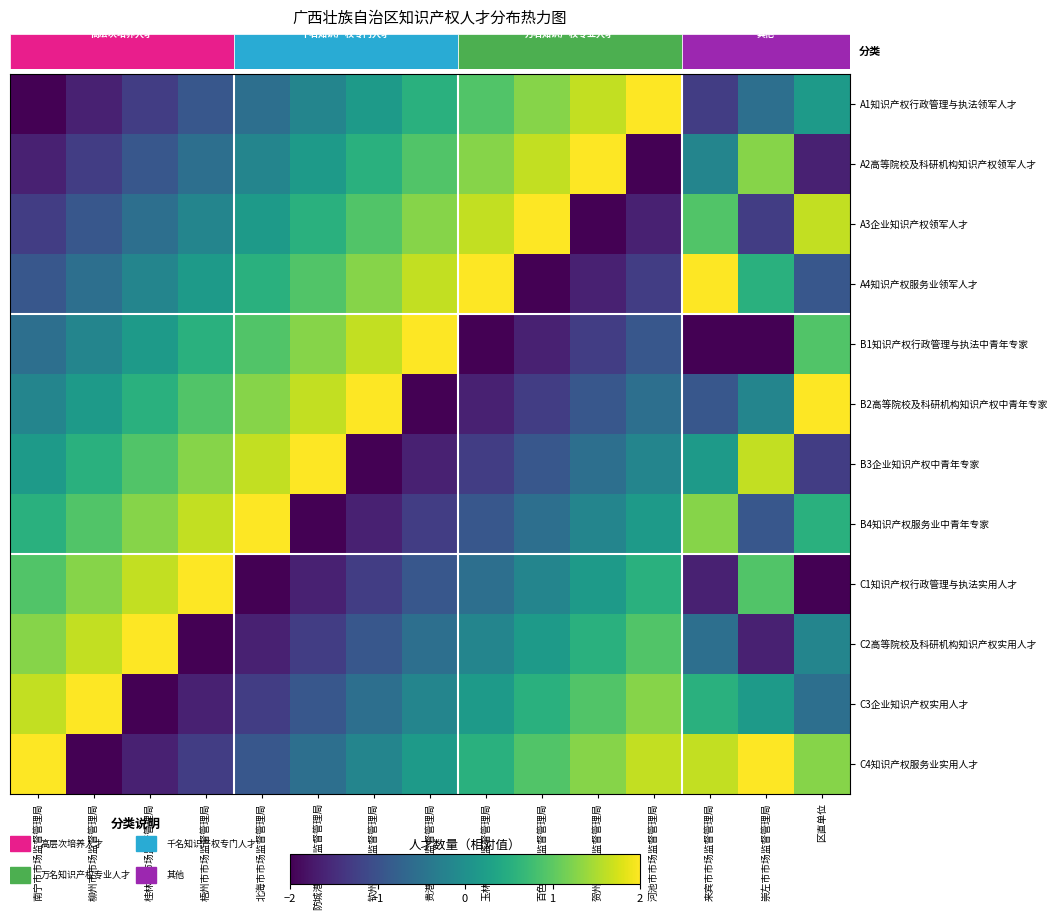

Reading left to right, transcribe all the data shown in this chart.

A1知识产权行政管理与执法领军人才: 南宁市市场监督管理局=-2.0	柳州市市场监督管理局=-1.6	桂林市市场监督管理局=-1.3	梧州市市场监督管理局=-0.9	北海市市场监督管理局=-0.5	防城港市市场监督管理局=-0.2	钦州市市场监督管理局=0.2	贵港市市场监督管理局=0.5	玉林市市场监督管理局=0.9	百色市市场监督管理局=1.3	贺州市市场监督管理局=1.6	河池市市场监督管理局=2.0	来宾市市场监督管理局=-1.3	崇左市市场监督管理局=-0.5	区直单位=0.2
A2高等院校及科研机构知识产权领军人才: 南宁市市场监督管理局=-1.6	柳州市市场监督管理局=-1.3	桂林市市场监督管理局=-0.9	梧州市市场监督管理局=-0.5	北海市市场监督管理局=-0.2	防城港市市场监督管理局=0.2	钦州市市场监督管理局=0.5	贵港市市场监督管理局=0.9	玉林市市场监督管理局=1.3	百色市市场监督管理局=1.6	贺州市市场监督管理局=2.0	河池市市场监督管理局=-2.0	来宾市市场监督管理局=-0.2	崇左市市场监督管理局=1.3	区直单位=-1.6
A3企业知识产权领军人才: 南宁市市场监督管理局=-1.3	柳州市市场监督管理局=-0.9	桂林市市场监督管理局=-0.5	梧州市市场监督管理局=-0.2	北海市市场监督管理局=0.2	防城港市市场监督管理局=0.5	钦州市市场监督管理局=0.9	贵港市市场监督管理局=1.3	玉林市市场监督管理局=1.6	百色市市场监督管理局=2.0	贺州市市场监督管理局=-2.0	河池市市场监督管理局=-1.6	来宾市市场监督管理局=0.9	崇左市市场监督管理局=-1.3	区直单位=1.6
A4知识产权服务业领军人才: 南宁市市场监督管理局=-0.9	柳州市市场监督管理局=-0.5	桂林市市场监督管理局=-0.2	梧州市市场监督管理局=0.2	北海市市场监督管理局=0.5	防城港市市场监督管理局=0.9	钦州市市场监督管理局=1.3	贵港市市场监督管理局=1.6	玉林市市场监督管理局=2.0	百色市市场监督管理局=-2.0	贺州市市场监督管理局=-1.6	河池市市场监督管理局=-1.3	来宾市市场监督管理局=2.0	崇左市市场监督管理局=0.5	区直单位=-0.9
B1知识产权行政管理与执法中青年专家: 南宁市市场监督管理局=-0.5	柳州市市场监督管理局=-0.2	桂林市市场监督管理局=0.2	梧州市市场监督管理局=0.5	北海市市场监督管理局=0.9	防城港市市场监督管理局=1.3	钦州市市场监督管理局=1.6	贵港市市场监督管理局=2.0	玉林市市场监督管理局=-2.0	百色市市场监督管理局=-1.6	贺州市市场监督管理局=-1.3	河池市市场监督管理局=-0.9	来宾市市场监督管理局=-2.0	崇左市市场监督管理局=-2.0	区直单位=0.9
B2高等院校及科研机构知识产权中青年专家: 南宁市市场监督管理局=-0.2	柳州市市场监督管理局=0.2	桂林市市场监督管理局=0.5	梧州市市场监督管理局=0.9	北海市市场监督管理局=1.3	防城港市市场监督管理局=1.6	钦州市市场监督管理局=2.0	贵港市市场监督管理局=-2.0	玉林市市场监督管理局=-1.6	百色市市场监督管理局=-1.3	贺州市市场监督管理局=-0.9	河池市市场监督管理局=-0.5	来宾市市场监督管理局=-0.9	崇左市市场监督管理局=-0.2	区直单位=2.0
B3企业知识产权中青年专家: 南宁市市场监督管理局=0.2	柳州市市场监督管理局=0.5	桂林市市场监督管理局=0.9	梧州市市场监督管理局=1.3	北海市市场监督管理局=1.6	防城港市市场监督管理局=2.0	钦州市市场监督管理局=-2.0	贵港市市场监督管理局=-1.6	玉林市市场监督管理局=-1.3	百色市市场监督管理局=-0.9	贺州市市场监督管理局=-0.5	河池市市场监督管理局=-0.2	来宾市市场监督管理局=0.2	崇左市市场监督管理局=1.6	区直单位=-1.3
B4知识产权服务业中青年专家: 南宁市市场监督管理局=0.5	柳州市市场监督管理局=0.9	桂林市市场监督管理局=1.3	梧州市市场监督管理局=1.6	北海市市场监督管理局=2.0	防城港市市场监督管理局=-2.0	钦州市市场监督管理局=-1.6	贵港市市场监督管理局=-1.3	玉林市市场监督管理局=-0.9	百色市市场监督管理局=-0.5	贺州市市场监督管理局=-0.2	河池市市场监督管理局=0.2	来宾市市场监督管理局=1.3	崇左市市场监督管理局=-0.9	区直单位=0.5
C1知识产权行政管理与执法实用人才: 南宁市市场监督管理局=0.9	柳州市市场监督管理局=1.3	桂林市市场监督管理局=1.6	梧州市市场监督管理局=2.0	北海市市场监督管理局=-2.0	防城港市市场监督管理局=-1.6	钦州市市场监督管理局=-1.3	贵港市市场监督管理局=-0.9	玉林市市场监督管理局=-0.5	百色市市场监督管理局=-0.2	贺州市市场监督管理局=0.2	河池市市场监督管理局=0.5	来宾市市场监督管理局=-1.6	崇左市市场监督管理局=0.9	区直单位=-2.0
C2高等院校及科研机构知识产权实用人才: 南宁市市场监督管理局=1.3	柳州市市场监督管理局=1.6	桂林市市场监督管理局=2.0	梧州市市场监督管理局=-2.0	北海市市场监督管理局=-1.6	防城港市市场监督管理局=-1.3	钦州市市场监督管理局=-0.9	贵港市市场监督管理局=-0.5	玉林市市场监督管理局=-0.2	百色市市场监督管理局=0.2	贺州市市场监督管理局=0.5	河池市市场监督管理局=0.9	来宾市市场监督管理局=-0.5	崇左市市场监督管理局=-1.6	区直单位=-0.2
C3企业知识产权实用人才: 南宁市市场监督管理局=1.6	柳州市市场监督管理局=2.0	桂林市市场监督管理局=-2.0	梧州市市场监督管理局=-1.6	北海市市场监督管理局=-1.3	防城港市市场监督管理局=-0.9	钦州市市场监督管理局=-0.5	贵港市市场监督管理局=-0.2	玉林市市场监督管理局=0.2	百色市市场监督管理局=0.5	贺州市市场监督管理局=0.9	河池市市场监督管理局=1.3	来宾市市场监督管理局=0.5	崇左市市场监督管理局=0.2	区直单位=-0.5
C4知识产权服务业实用人才: 南宁市市场监督管理局=2.0	柳州市市场监督管理局=-2.0	桂林市市场监督管理局=-1.6	梧州市市场监督管理局=-1.3	北海市市场监督管理局=-0.9	防城港市市场监督管理局=-0.5	钦州市市场监督管理局=-0.2	贵港市市场监督管理局=0.2	玉林市市场监督管理局=0.5	百色市市场监督管理局=0.9	贺州市市场监督管理局=1.3	河池市市场监督管理局=1.6	来宾市市场监督管理局=1.6	崇左市市场监督管理局=2.0	区直单位=1.3